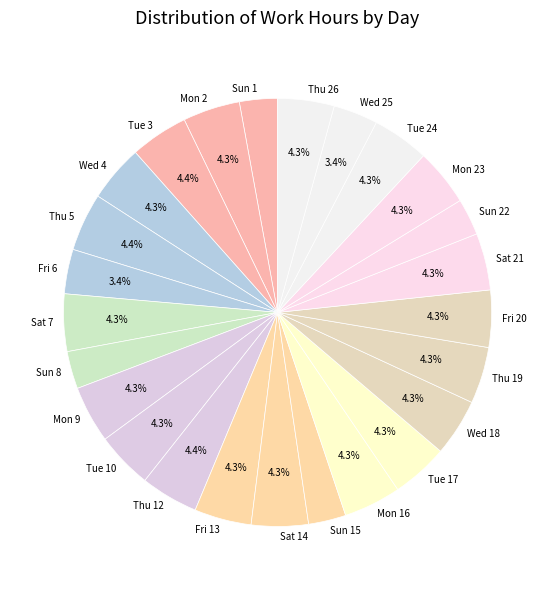

What percentage is the Thu 12 slice, to the nearest percent?

4%